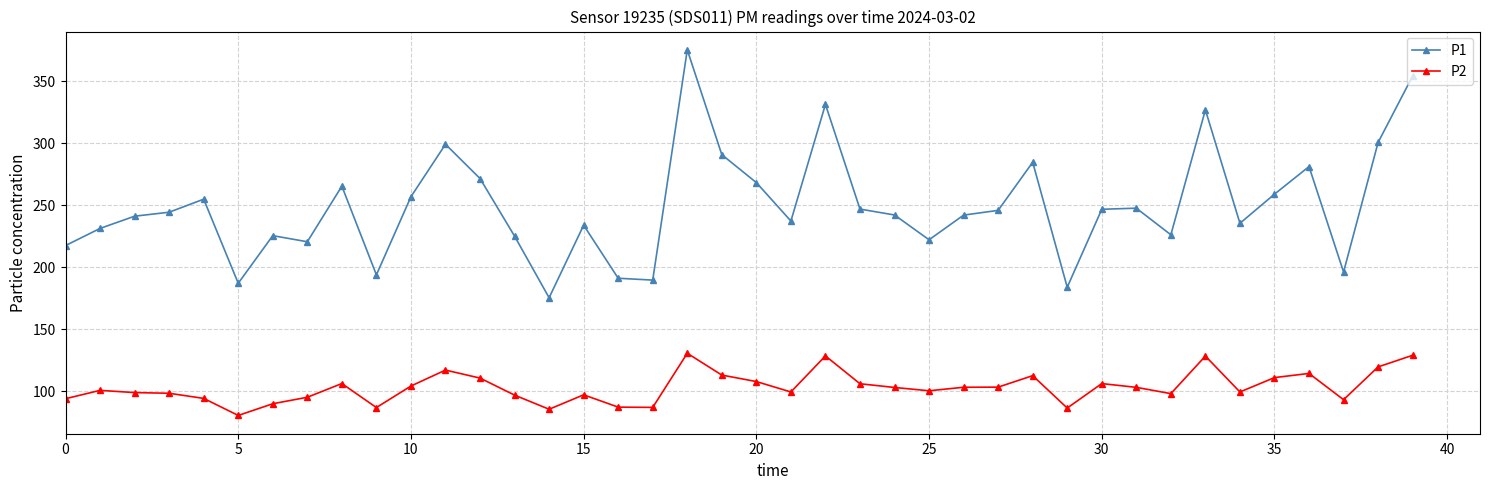

True or false: P1 has more than 1 interior local peaks.

True